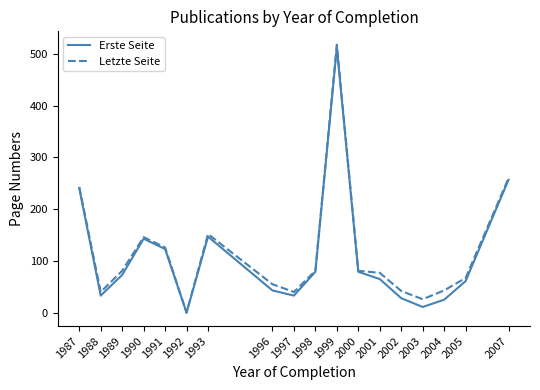

True or false: Letzte Seite has more than 1 interior local peaks.

True